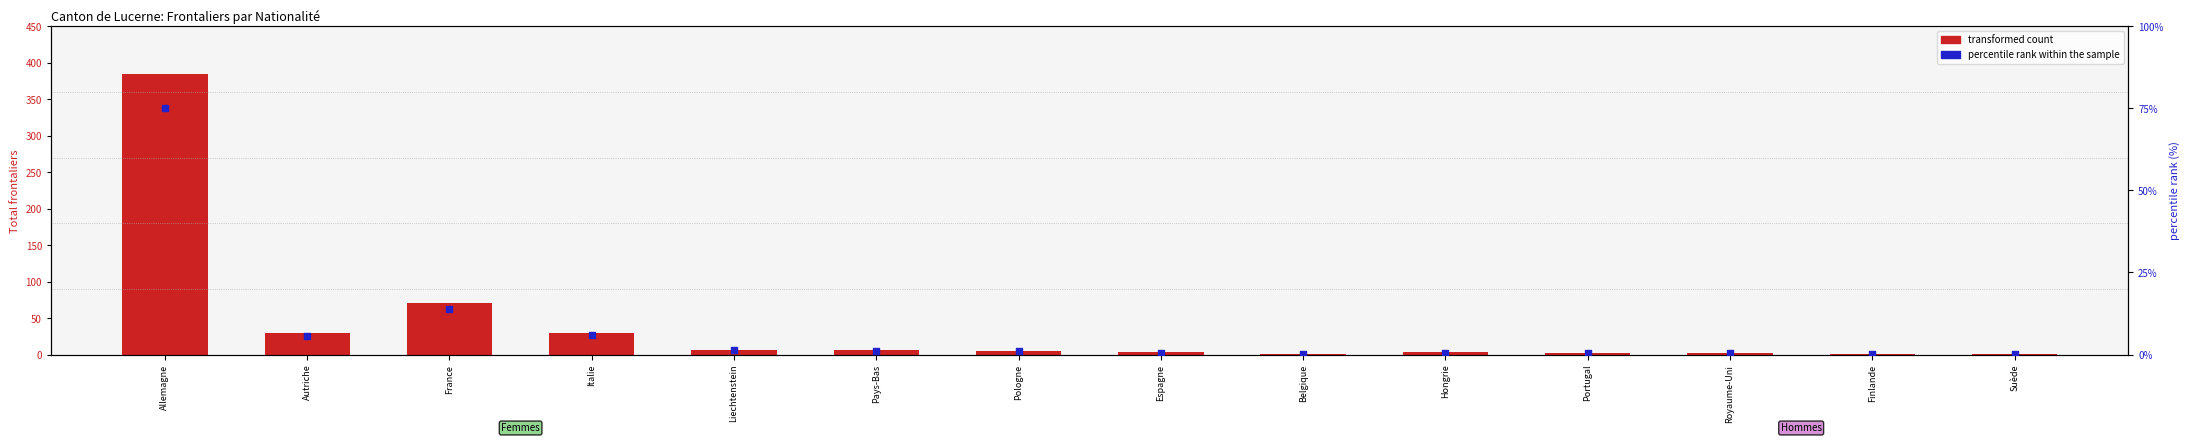

At how many categories does at least one series exceed 41?

2